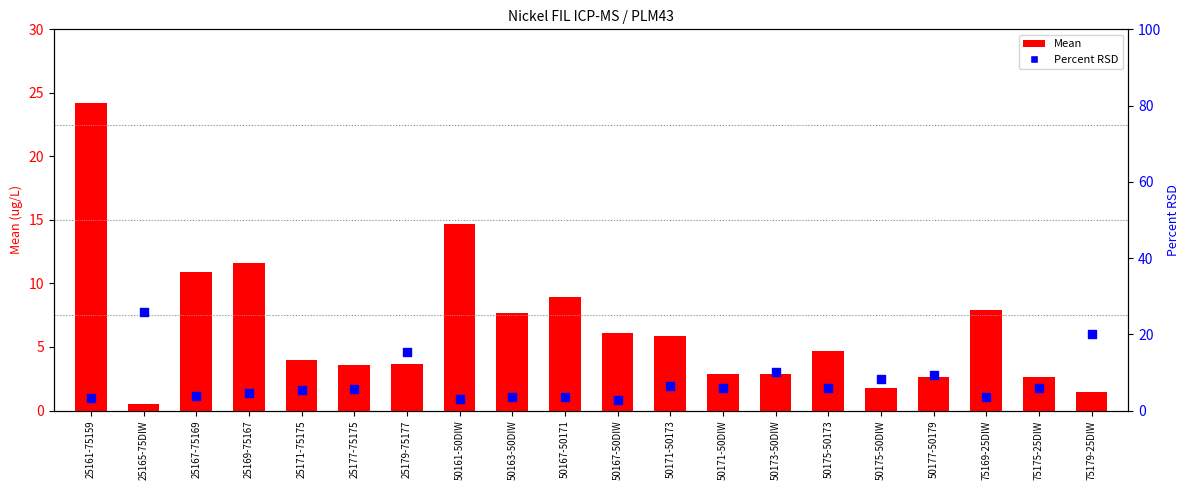

What is the total value across all series at 75175-25DIW?

8.5